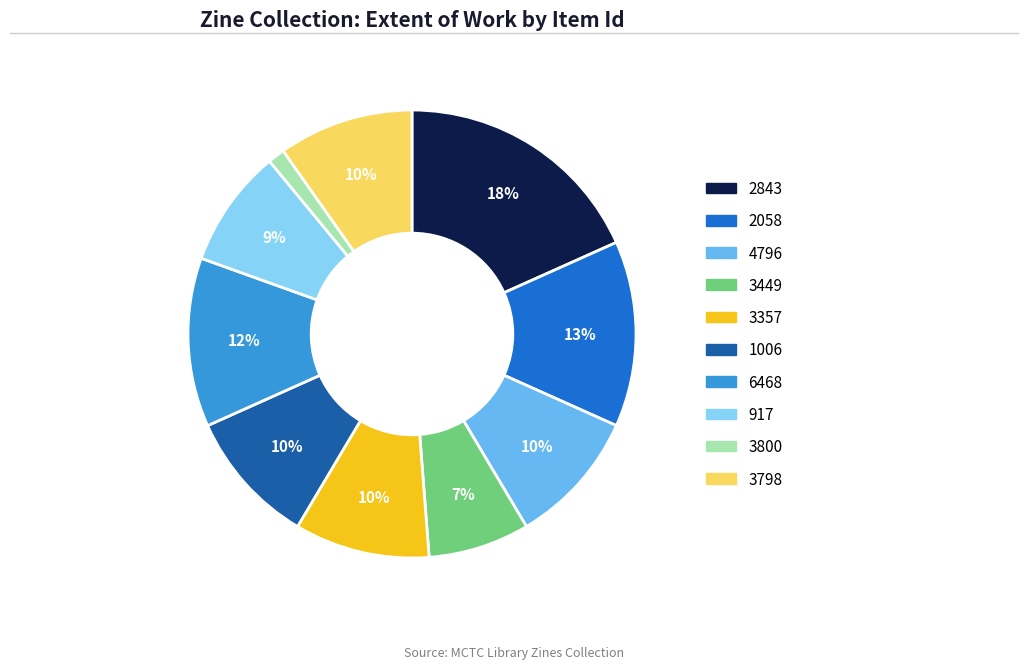

To the nearest percent, what portion does 3449 represent?

7%